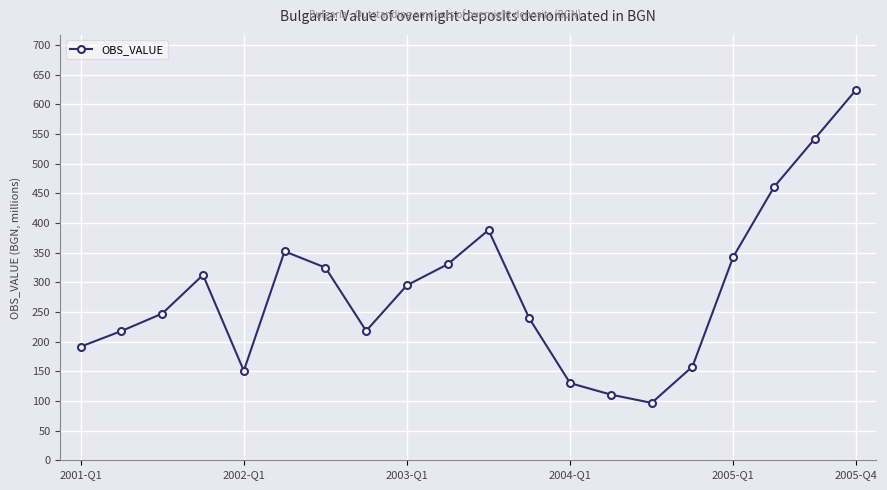

What is the minimum value shown in the chart?

96.8